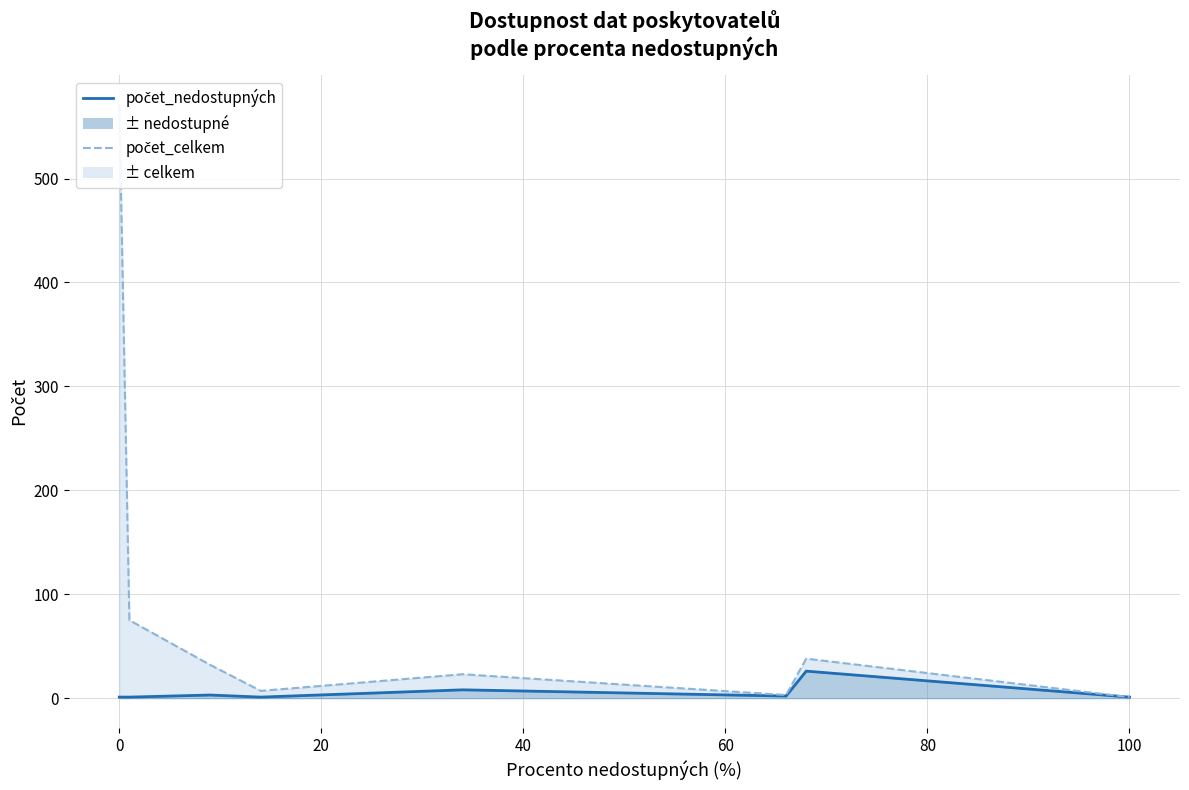

What is the difference between the second highest and minimum values in the počet_celkem series?

74